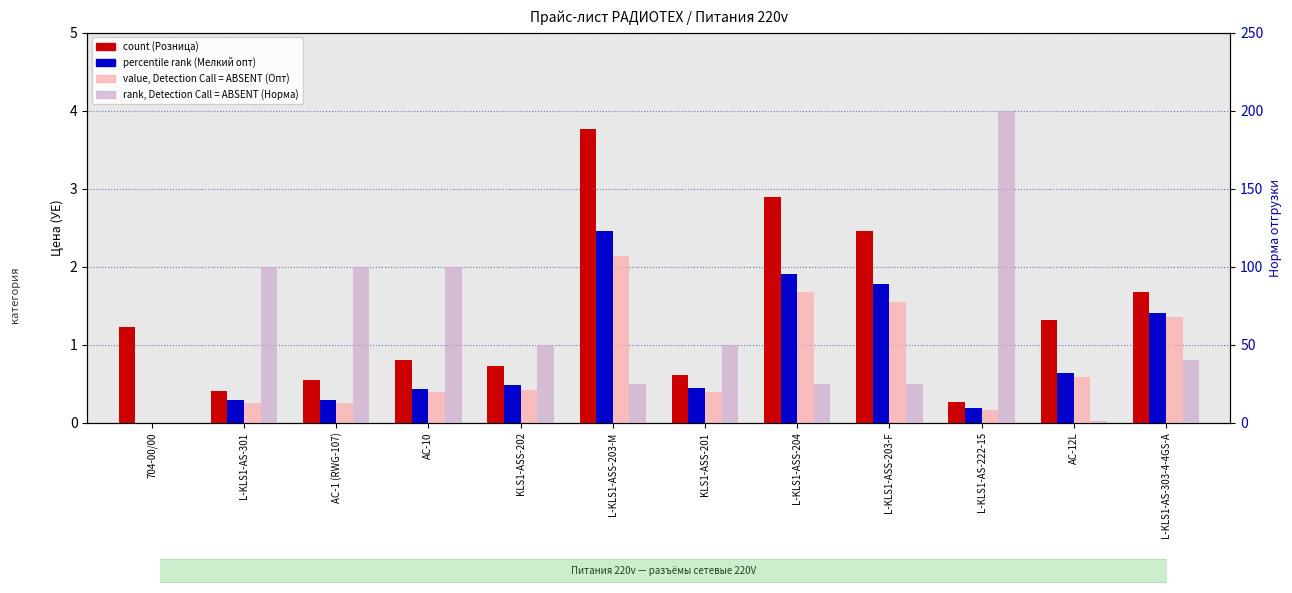

Rank the categories by rank ABSENT (col_9 Норма отгрузки) value from highest to lowest.

L-KLS1-AS-222-15, L-KLS1-AS-301, AC-1 (RWG-107), AC-10, KLS1-ASS-202, KLS1-ASS-201, L-KLS1-AS-303-4-4GS-A, L-KLS1-ASS-203-M, L-KLS1-ASS-204, L-KLS1-ASS-203-F, AC-12L, 704-00/00